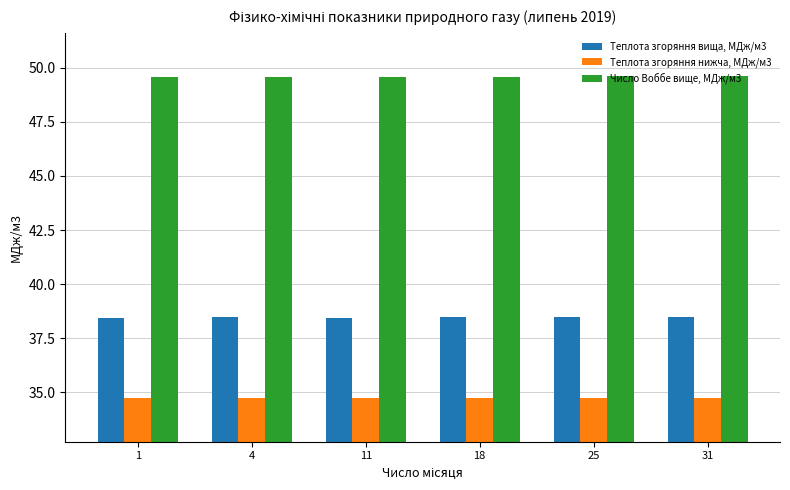

What is the difference between the highest and lowest values at 1?

14.8